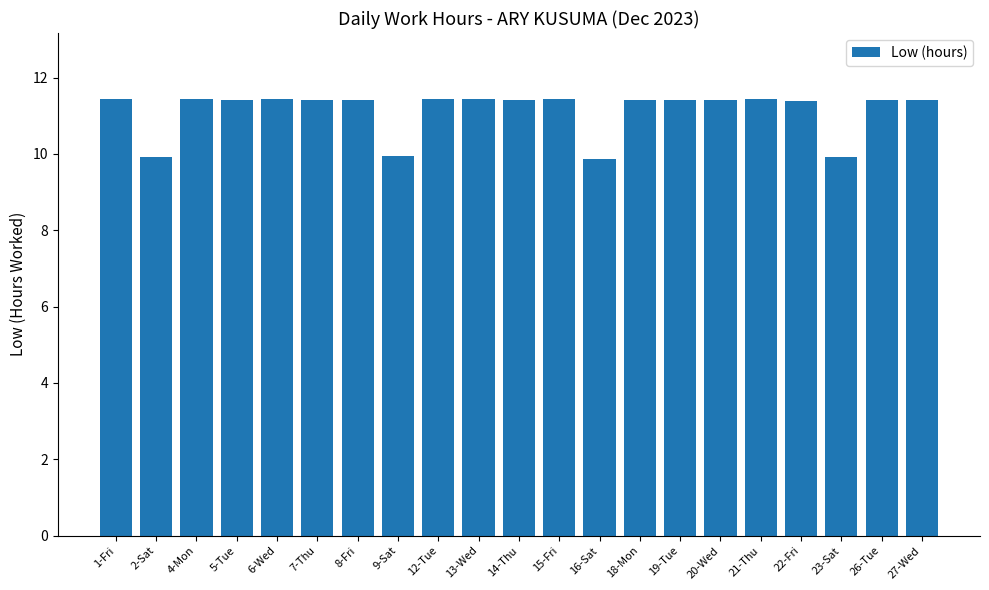

What position from the right is 18-Mon?

8